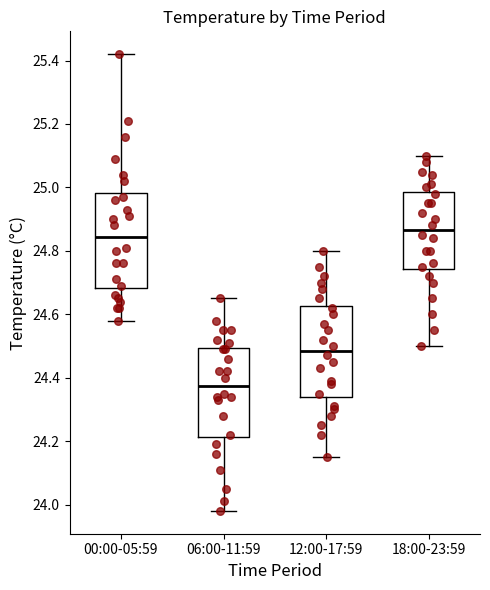

Reading left to right, transcribe this box plot: for each box, give where its median line is, the range the box spans, and where its two whiskers end, as read against the y-axis. The values are not printed on the chart, so give them approximately, as read against the axis.

00:00-05:59: median 24.84, box 24.68 to 24.98, whiskers 24.58 to 25.42
06:00-11:59: median 24.38, box 24.22 to 24.50, whiskers 23.98 to 24.66
12:00-17:59: median 24.48, box 24.34 to 24.62, whiskers 24.16 to 24.80
18:00-23:59: median 24.86, box 24.74 to 24.98, whiskers 24.50 to 25.10